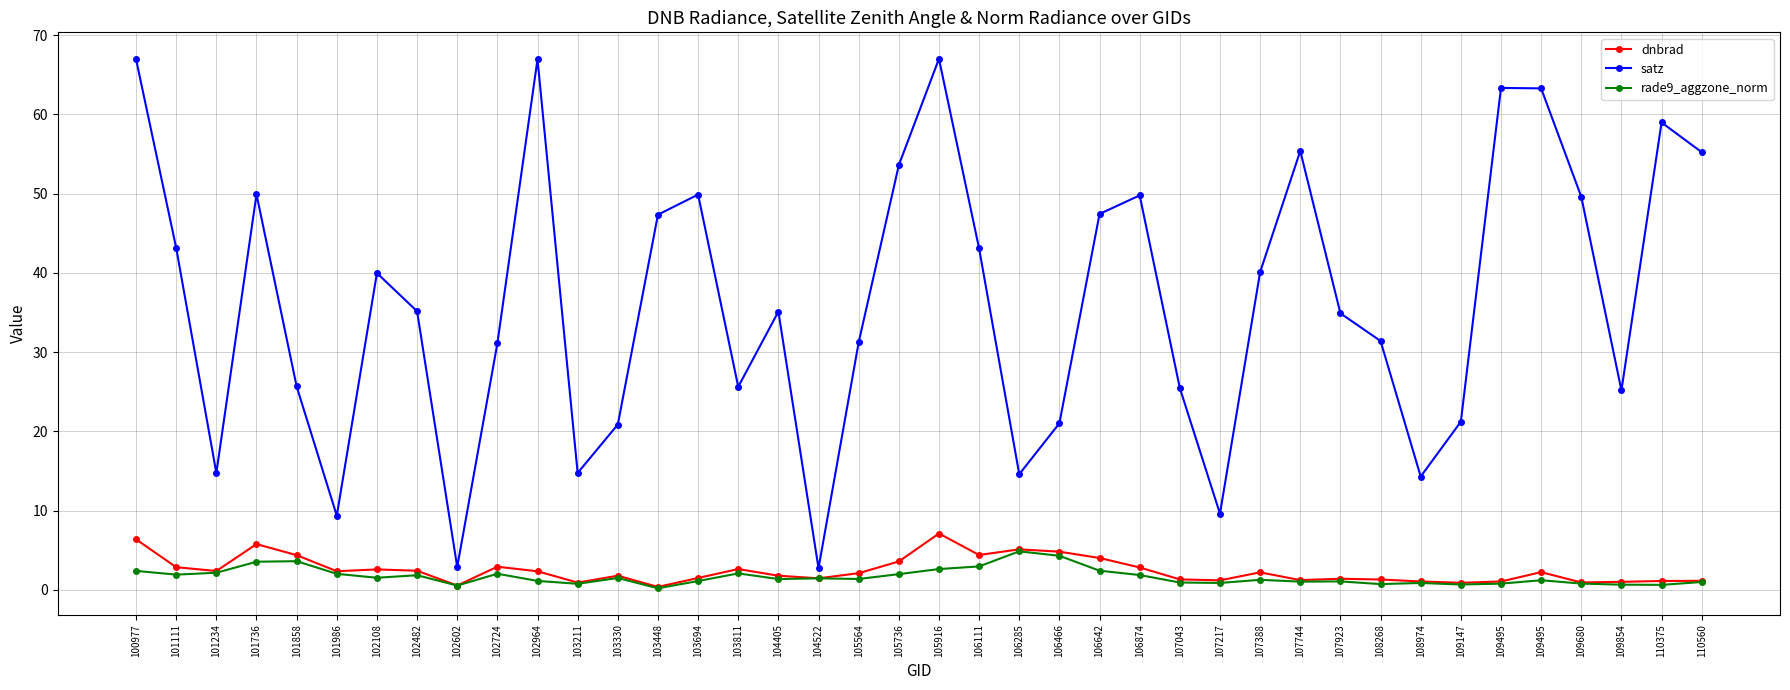

What is the spread (max minus min) of values at 106466?

16.7